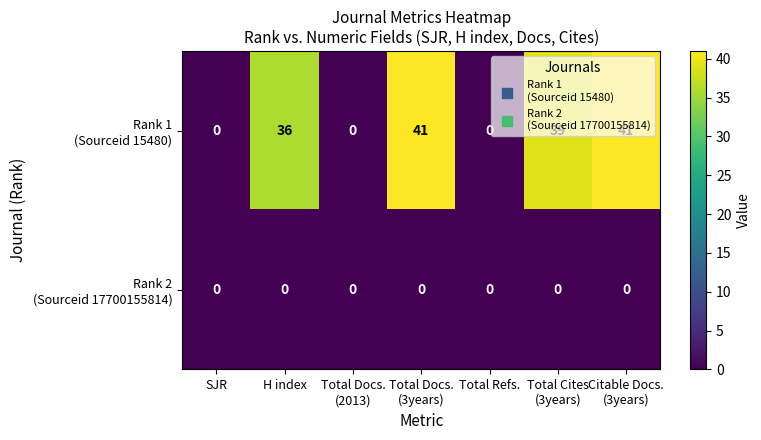

What is the total value across all series at H index?

36